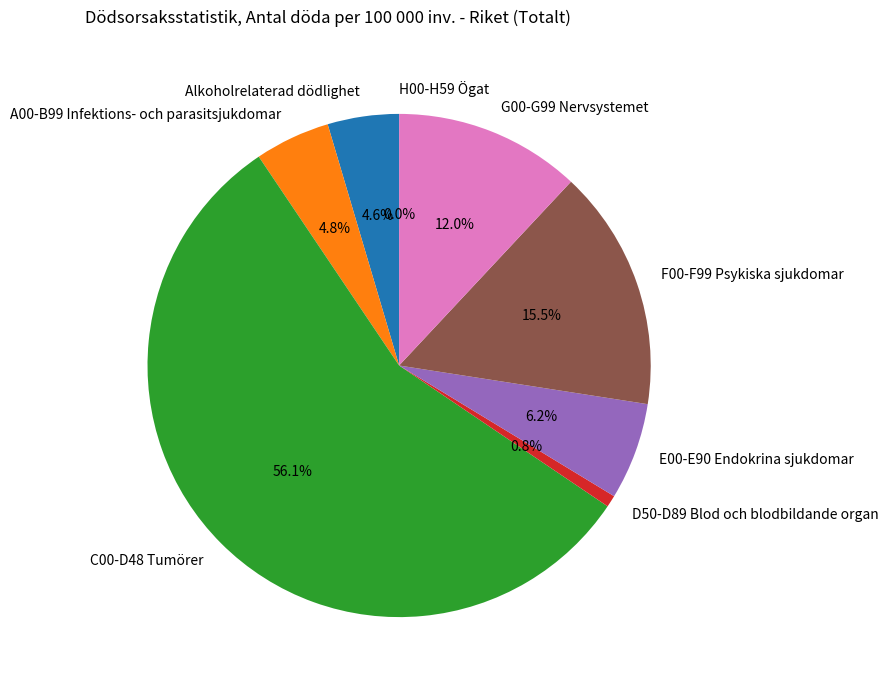

What is the largest slice in the pie chart?

C00-D48 Tumörer